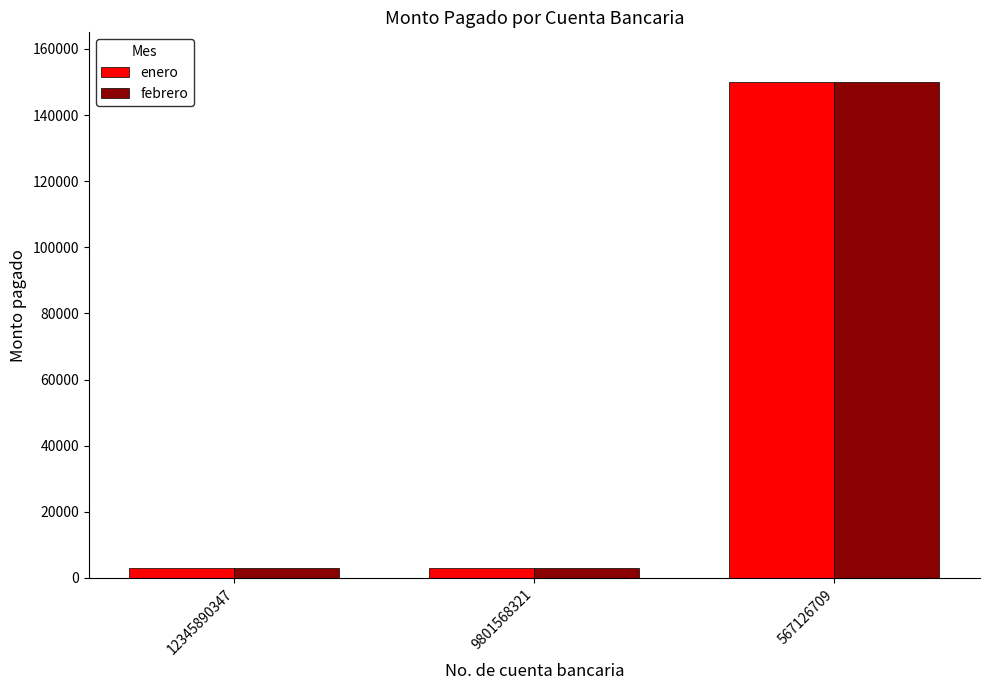

At how many categories does at least one series exceed 118049?

1